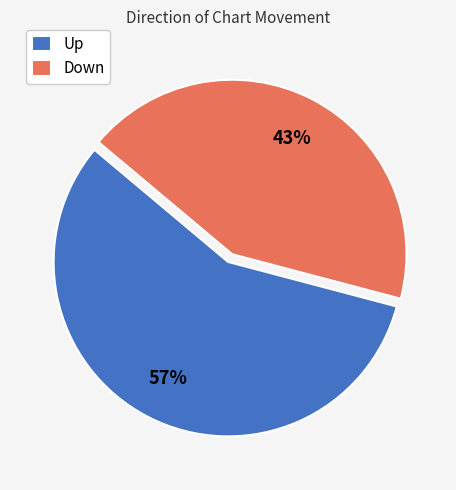

What is the smallest slice in the pie chart?

Down